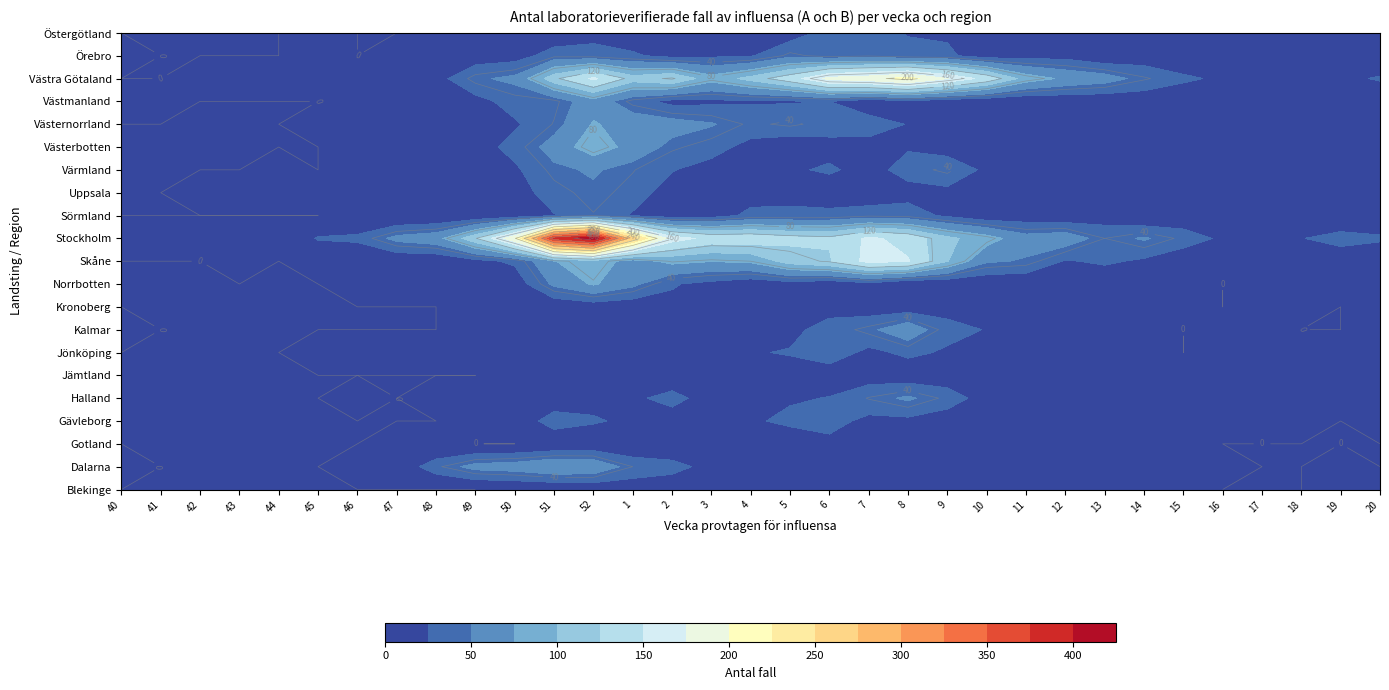

Rank the series by their maximum value, from highest to lowest.

Stockholm, Västra Götaland, Skåne, Västerbotten, Norrbotten, Västernorrland, Dalarna, Kalmar, Västmanland, Halland, Värmland, Uppsala, Örebro, Sörmland, Jönköping, Gävleborg, Östergötland, Kronoberg, Gotland, Jämtland, Blekinge